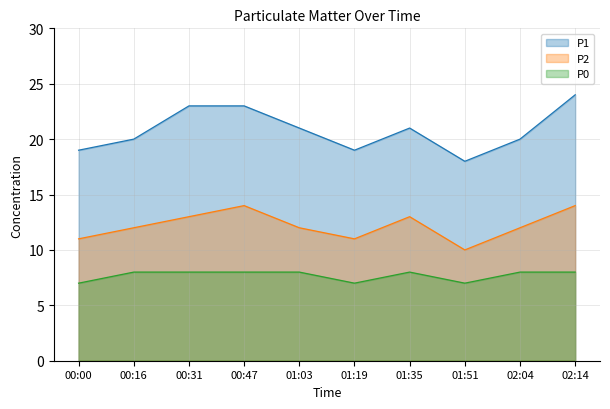

How many categories are shown in the chart?

10